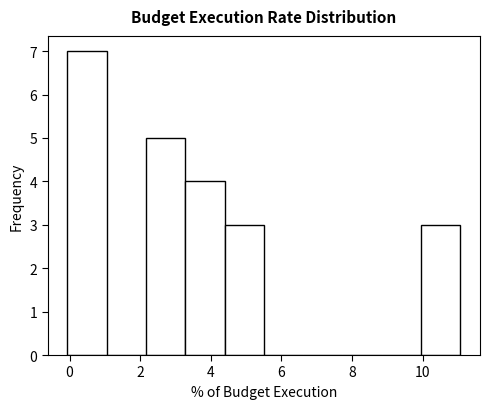

Over which range of the x-axis is the bar tallest?

0.0 to 1.0